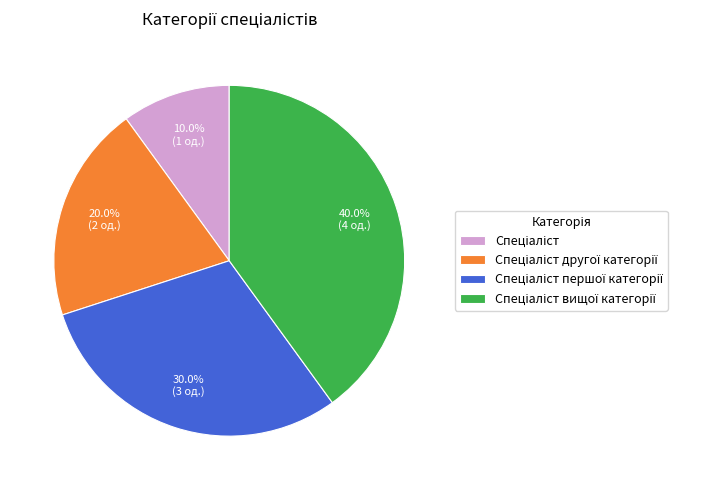

Is there any slice that represents more than half of the pie?

No